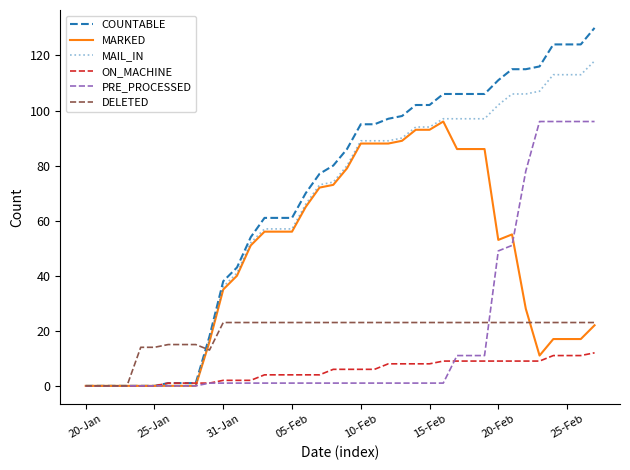

Which series has the widest spread of values?

COUNTABLE